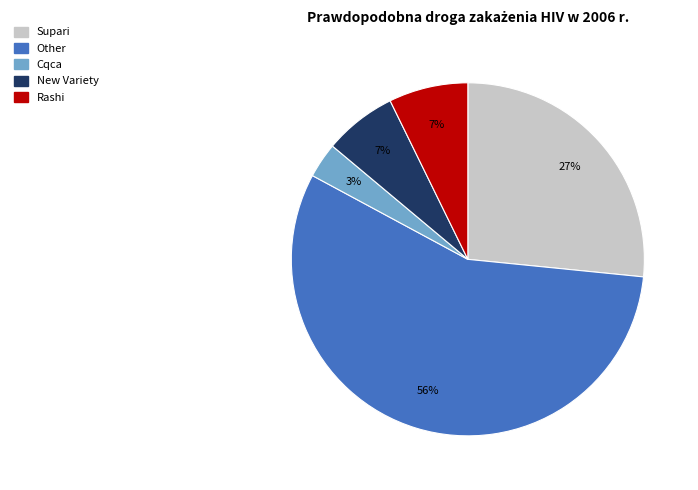

True or false: New Variety accounts for 1% of the total.

False